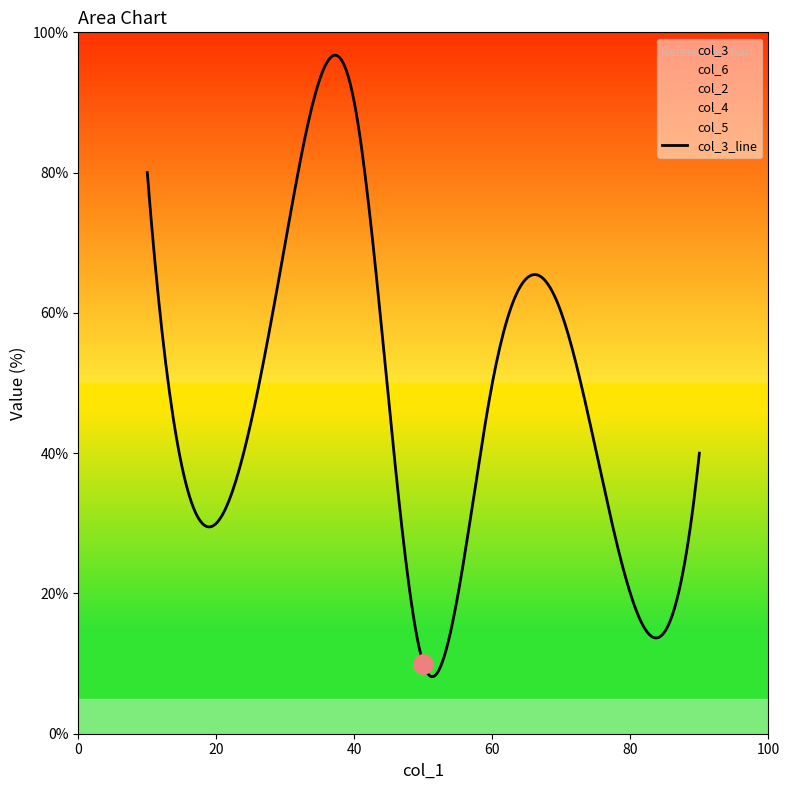

True or false: col_3 has more than 0 points higher than both neighbors.

True